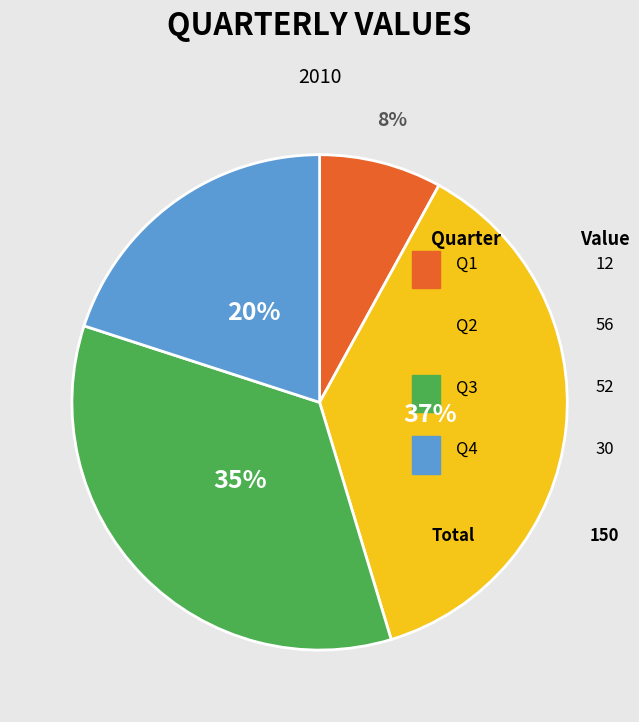

How many segments does this pie chart have?

4